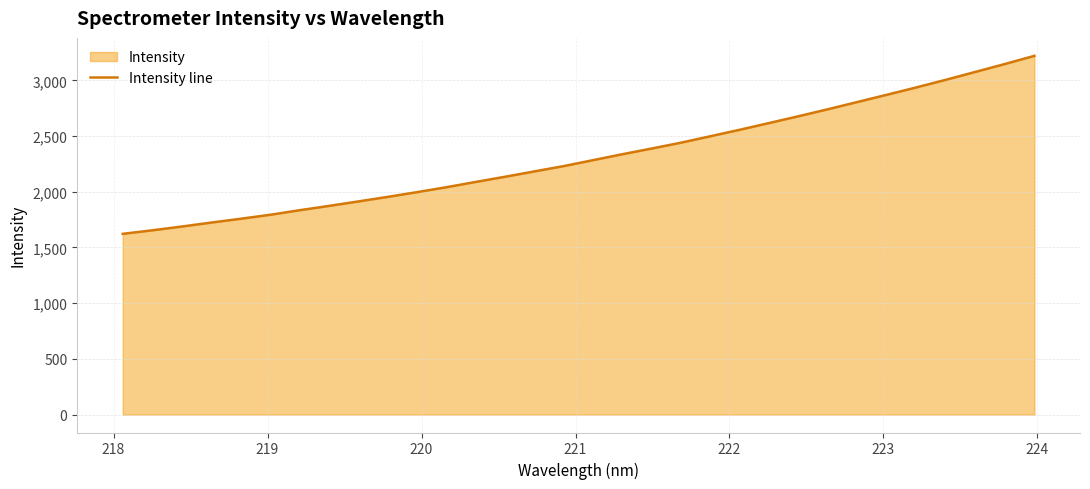

What is the maximum value shown in the chart?

3219.7